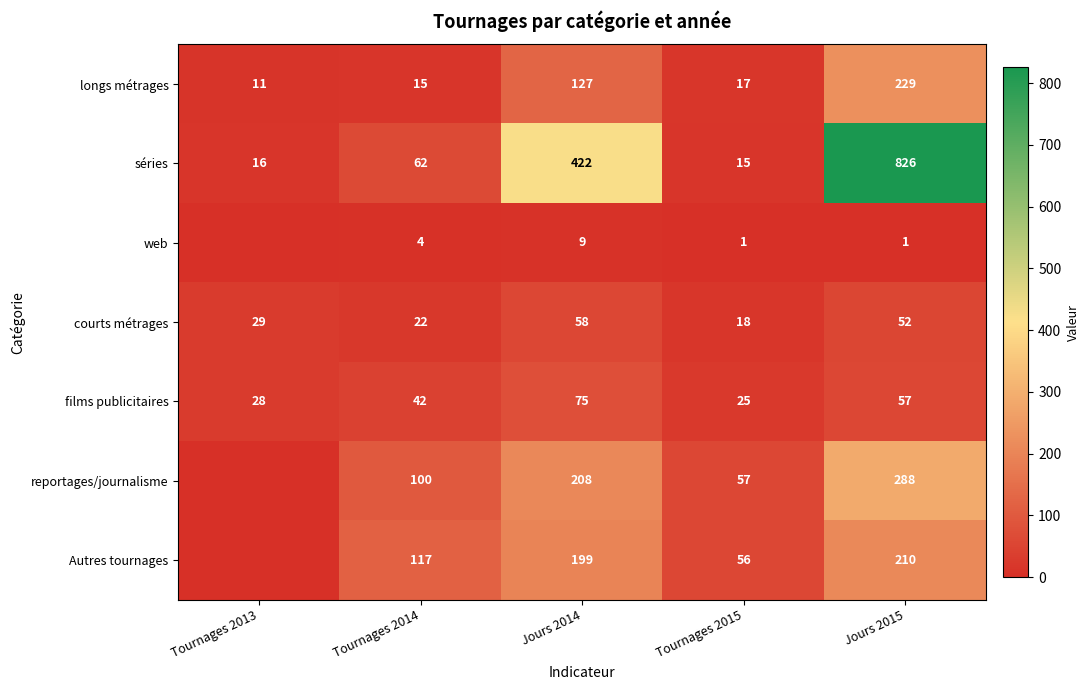

What value does the séries series have at Tournages 2015, to the nearest 10?

20